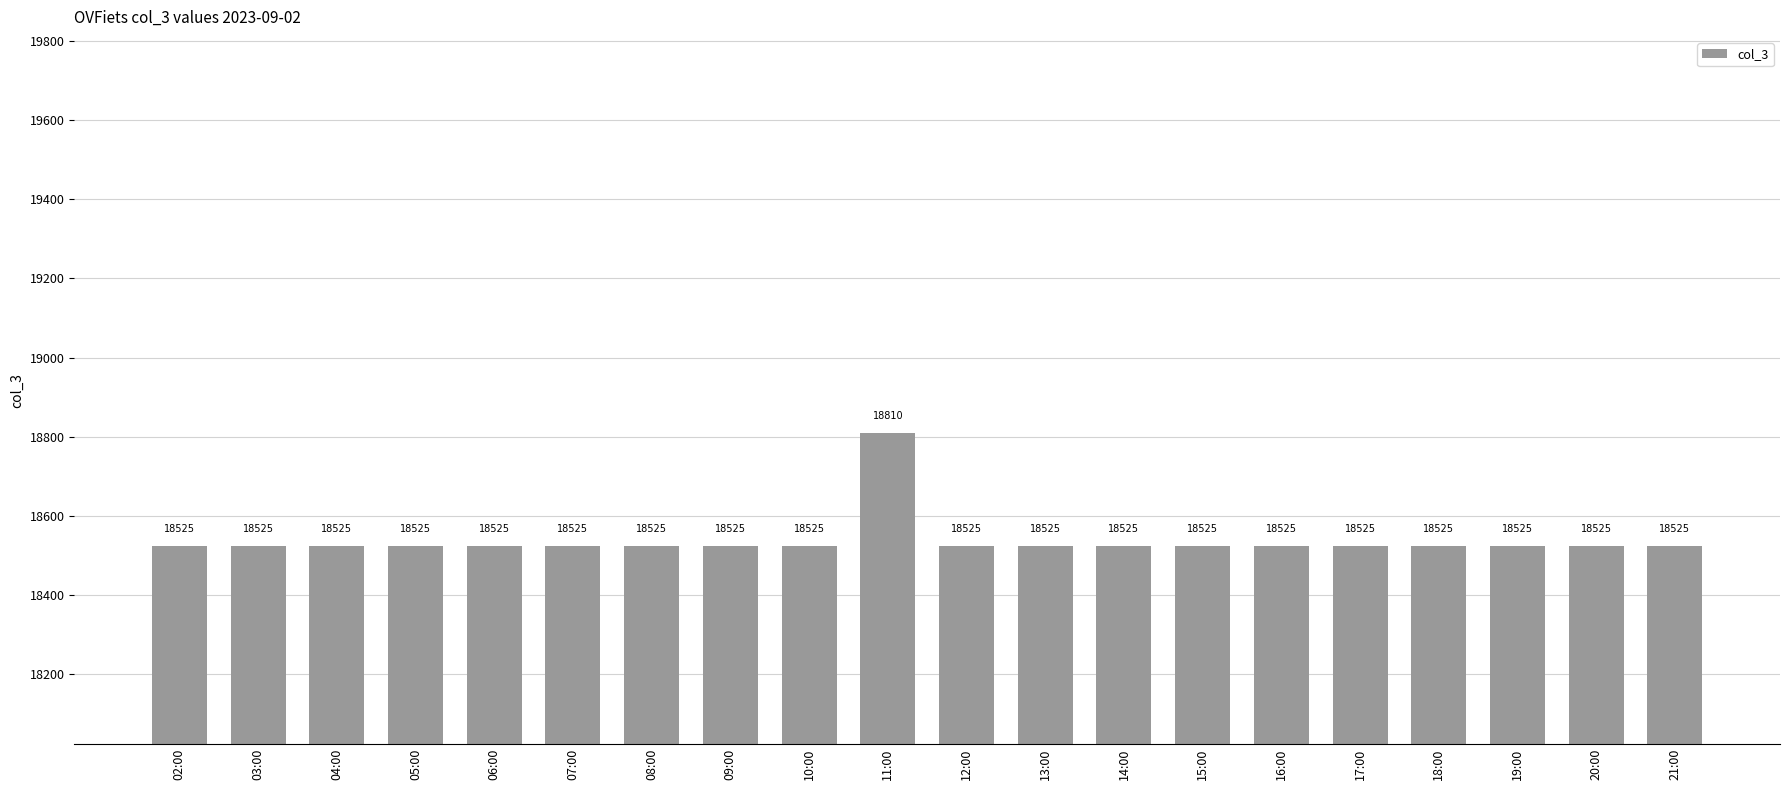

Approximately how many times larger is the value at 17:00 compared to 09:00?

1.0